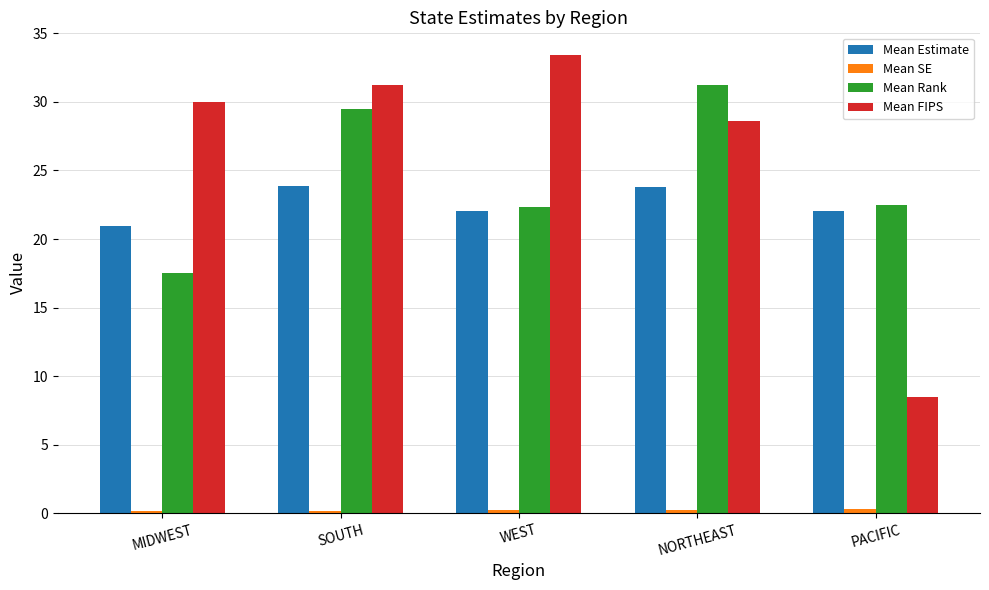

At how many categories does at least one series exceed 13?

5